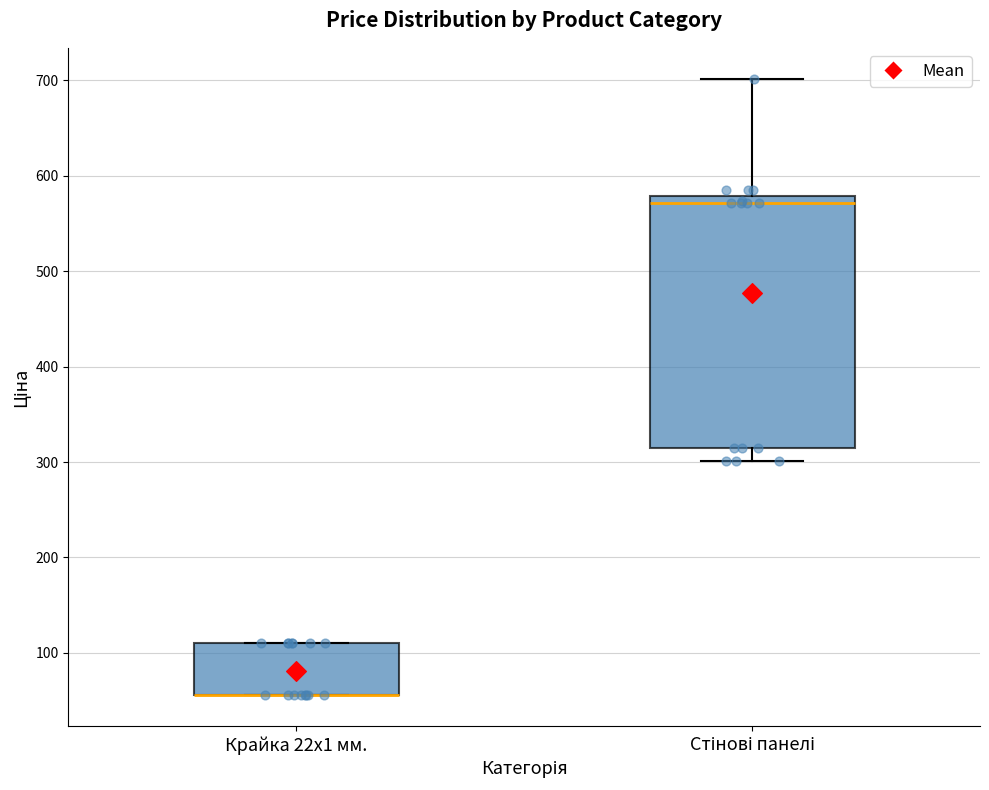

Reading left to right, read every box against the y-axis: the position of its median line, the range the box covers, and the ends of its whiskers. The values are not printed on the chart, so give them approximately, as read against the axis.

Крайка 22x1 мм.: median 60 (drawn on the box's lower edge), box 60 to 110, whiskers 60 to 110
Стінові панелі: median 570, box 310 to 580, whiskers 300 to 700